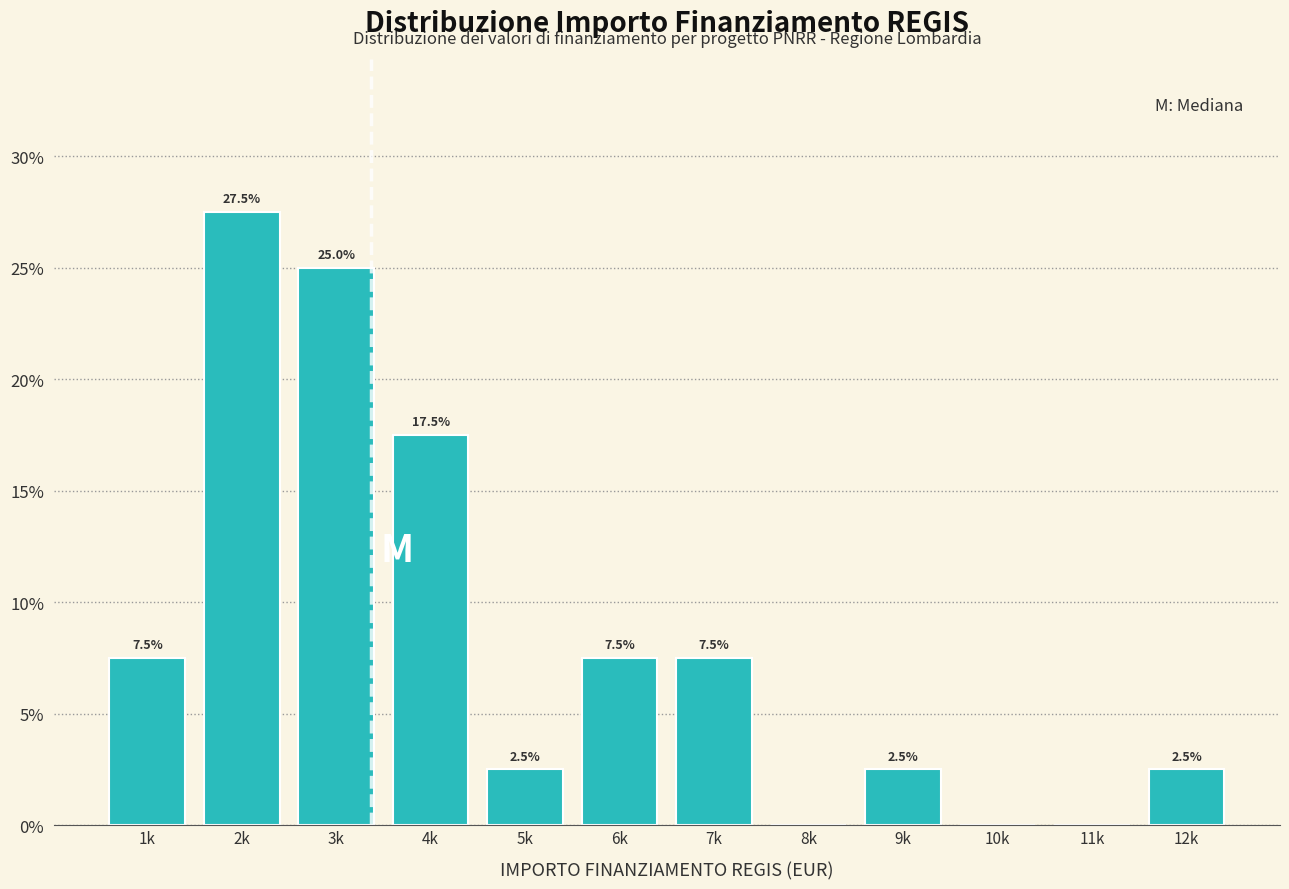

Reading right to left, list all the values displayed in this chart.

12k=2.5	11k=0.0	10k=0.0	9k=2.5	8k=0.0	7k=7.5	6k=7.5	5k=2.5	4k=17.5	3k=25.0	2k=27.5	1k=7.5